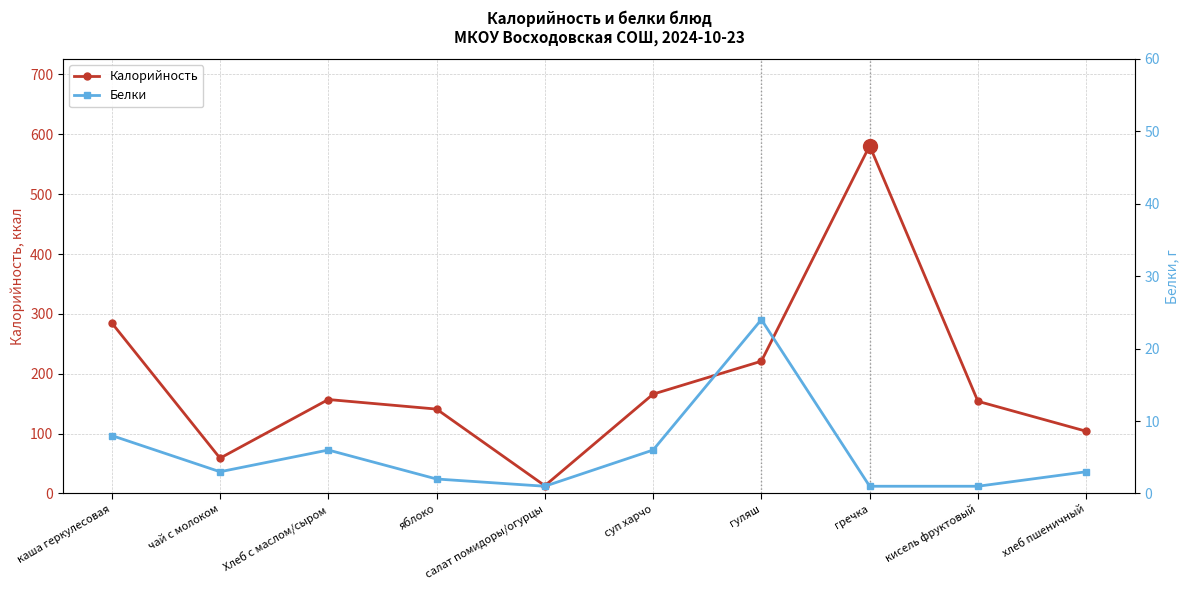

Which series changed the most between салат помидоры/огурцы and хлеб пшеничный?

Калорийность